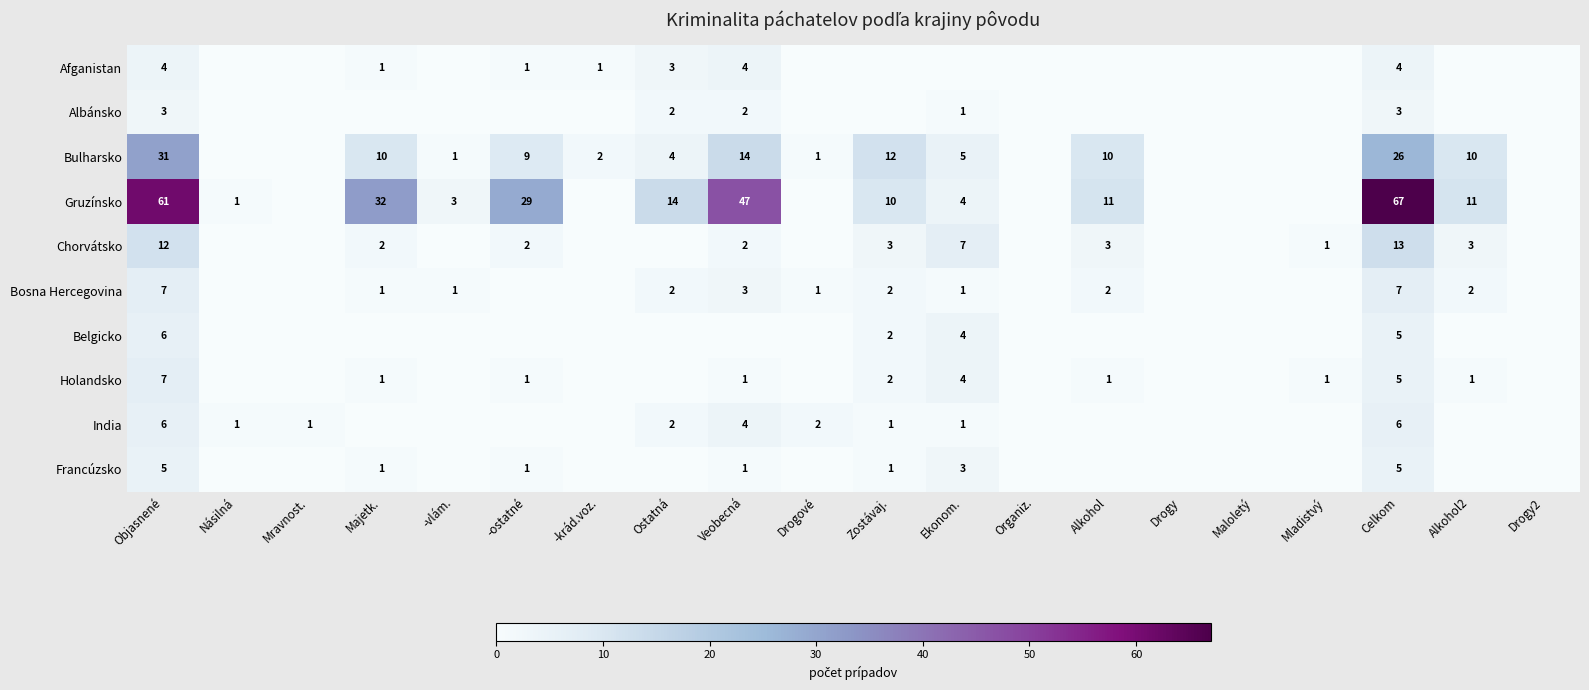

Is it true that Bulharsko equals 4 at Veobecná?

False